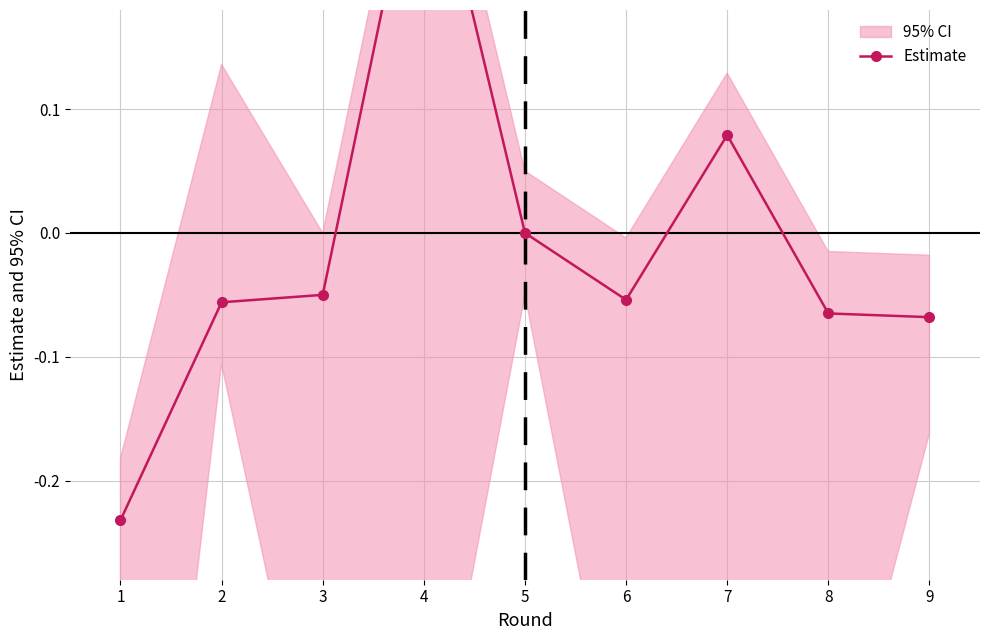

Which label corresponds to the largest value in the chart?

4